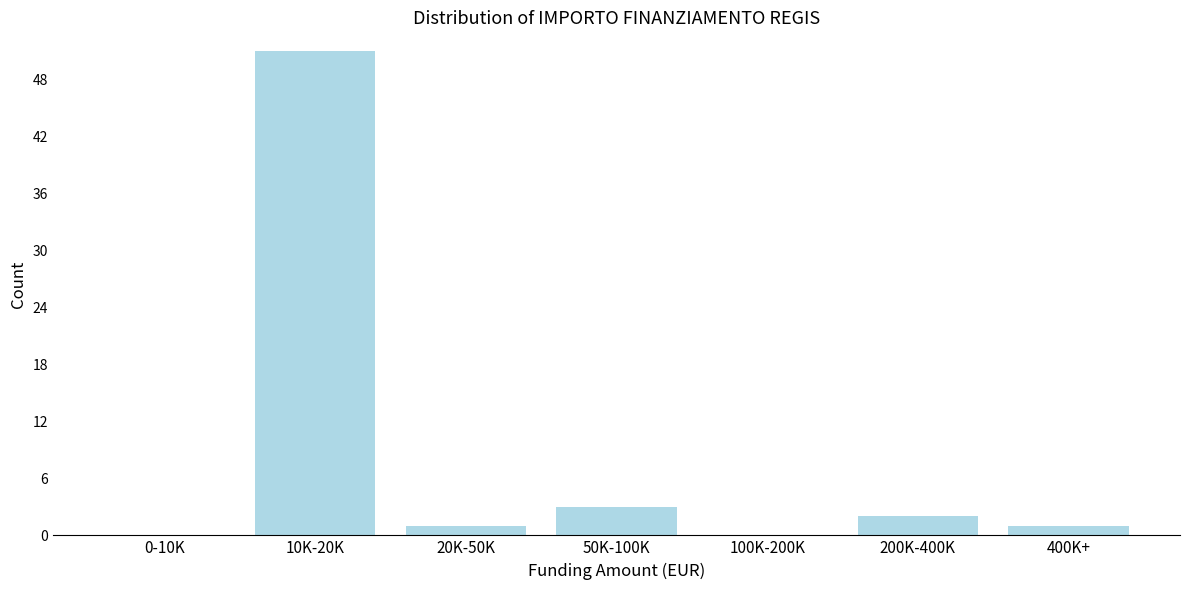

Reading left to right, what are all the values shown in this chart?

0-10K=0	10K-20K=51	20K-50K=1	50K-100K=3	100K-200K=0	200K-400K=2	400K+=1